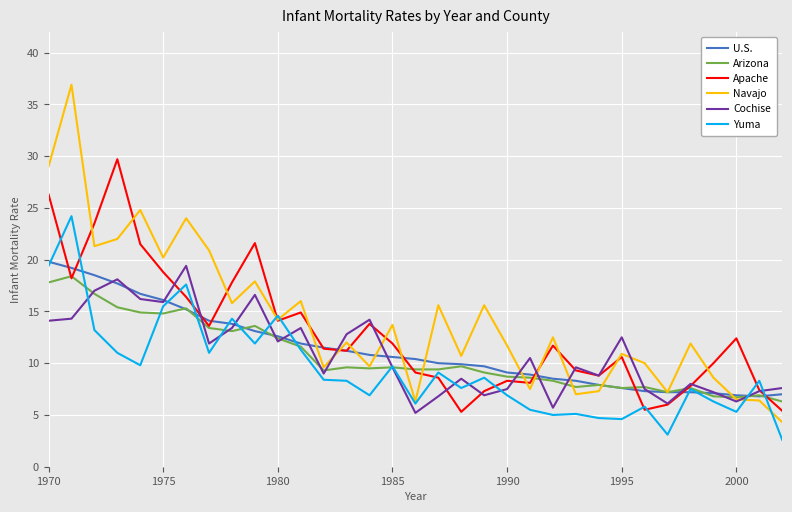

Which series has the largest range (max minus min)?

Navajo